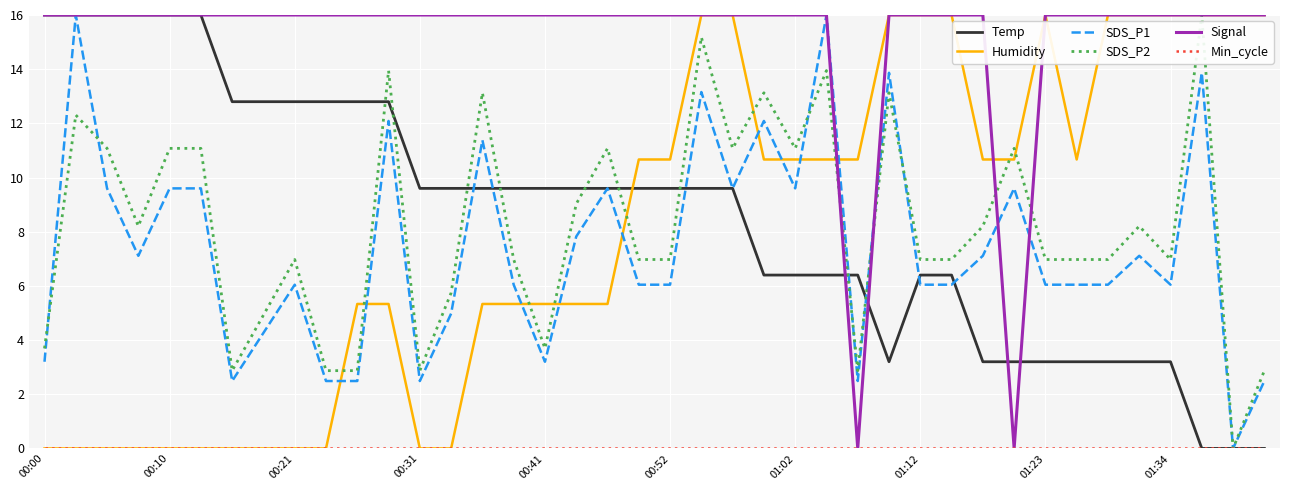

True or false: Temp and Humidity cross at least once.

True